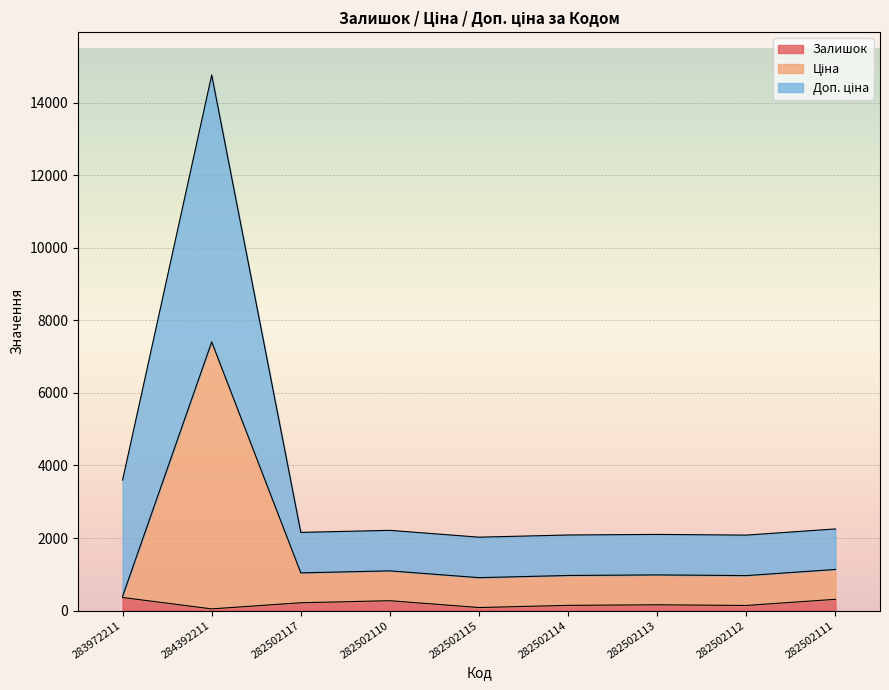

At which category does Залишок reach its first local valley?

284392211